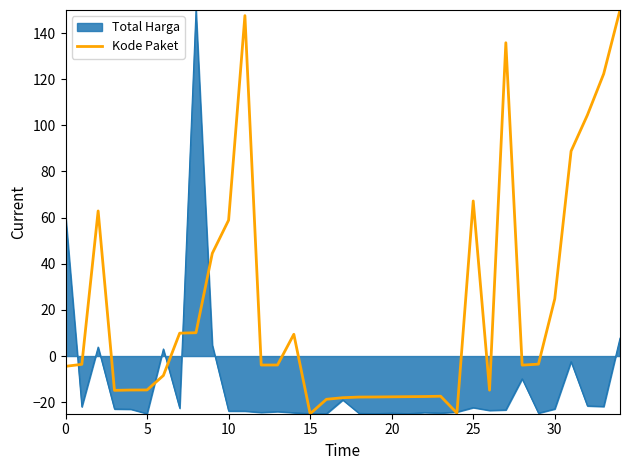

What is the smallest value displayed?

-25.0